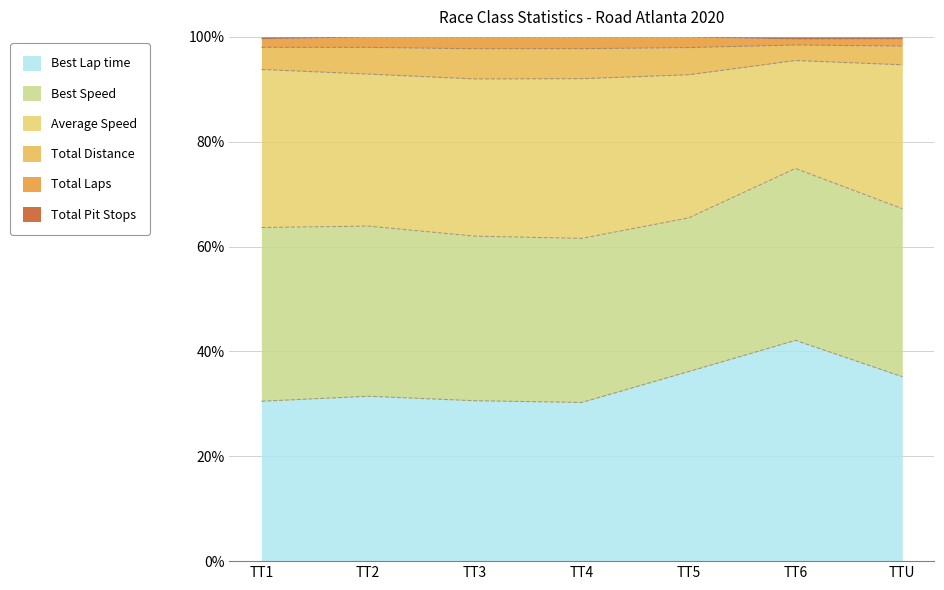

What is the maximum value for Best Lap time?

42.1